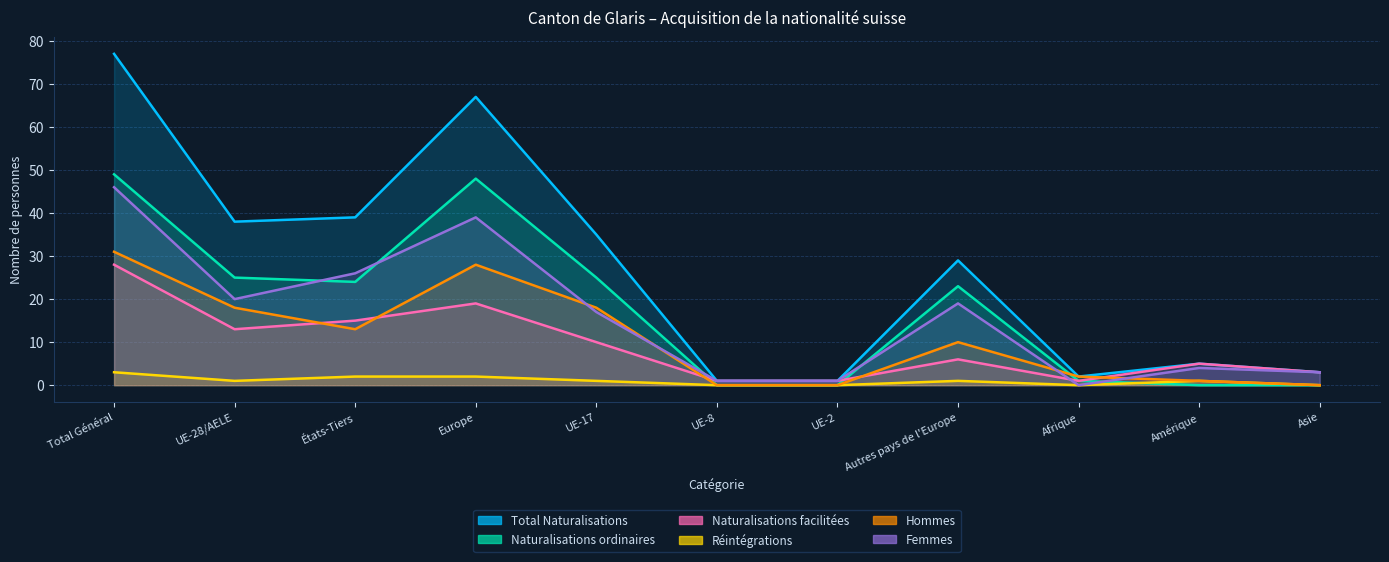

Is the value of Naturalisations ordinaires at UE-2 greater than the value of Hommes at Europe?

No